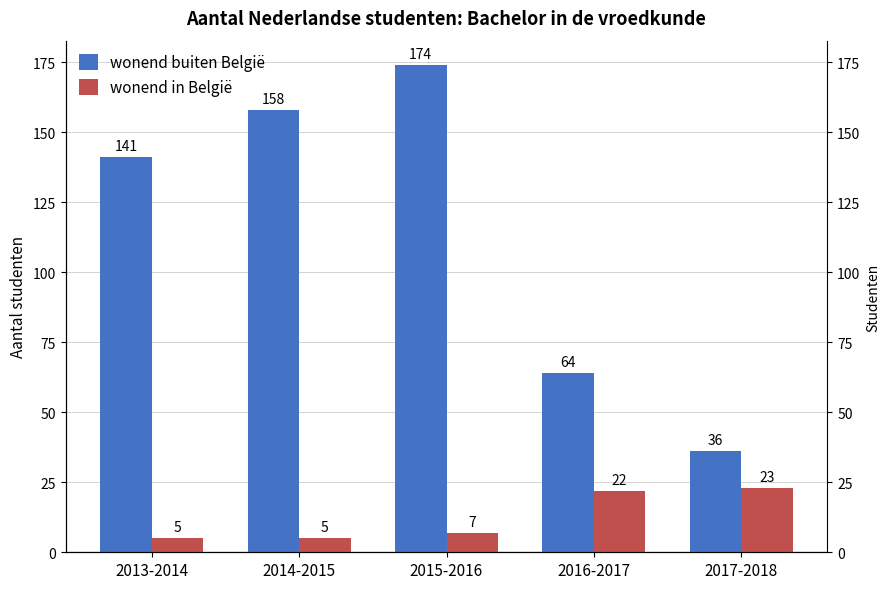

Reading right to left, what are all the values shown in this chart?

wonend buiten België: 36	64	174	158	141
wonend in België: 23	22	7	5	5